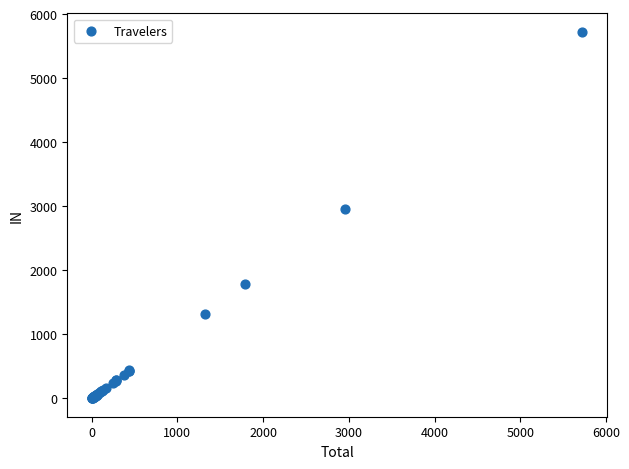

What Y value in the scatter plot is closest to 2862?

2956.7